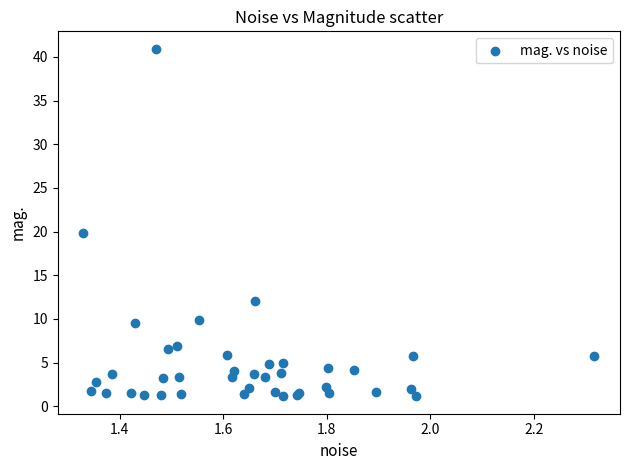

What Y value in the scatter plot is closest to 21?

19.9